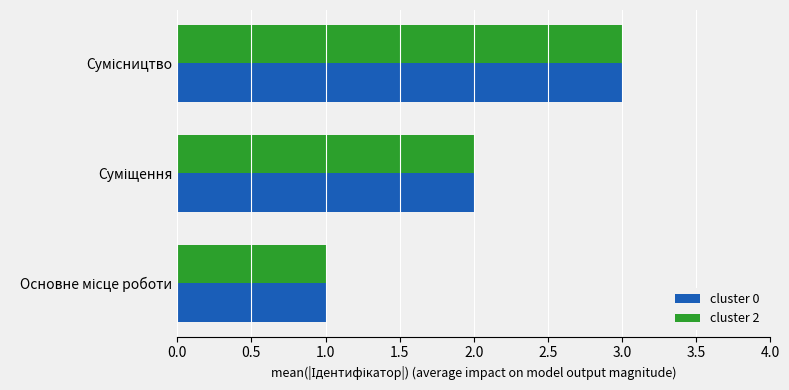

What is the sum of all cluster 0 values?

6